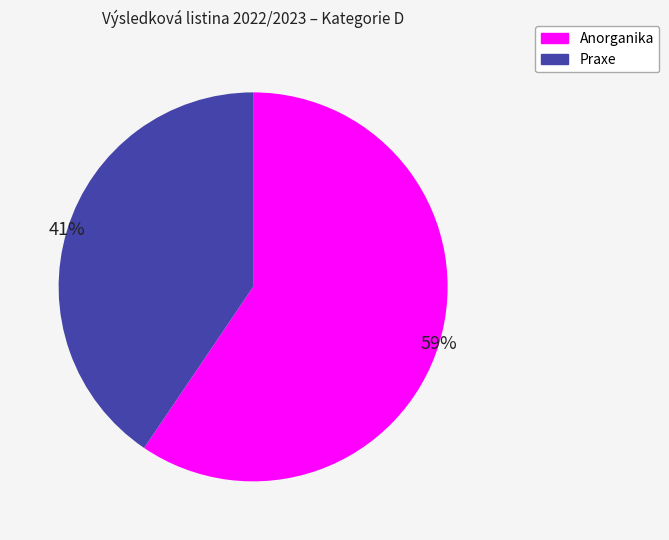

How many segments does this pie chart have?

2